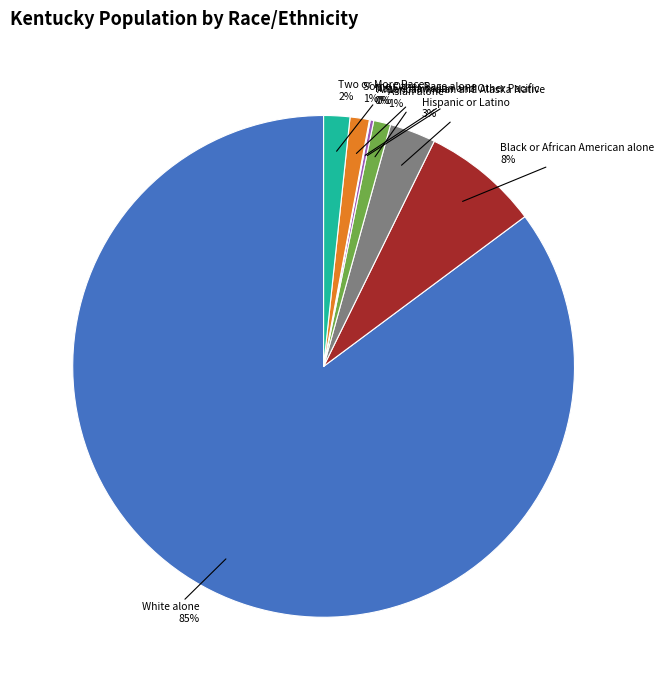

To the nearest percent, what is the average slice percentage?

12%